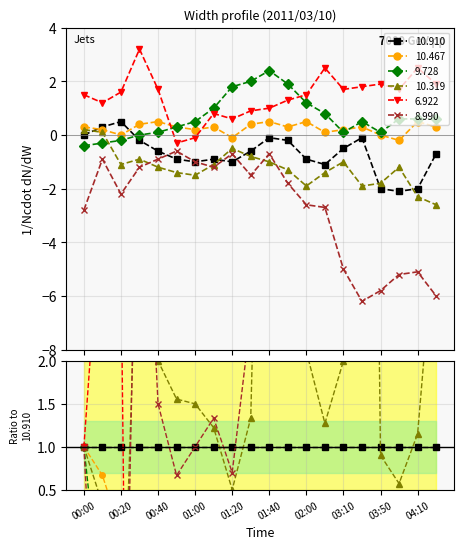

The 10.319 series shows -1.4 at 03:00. True or false?

True